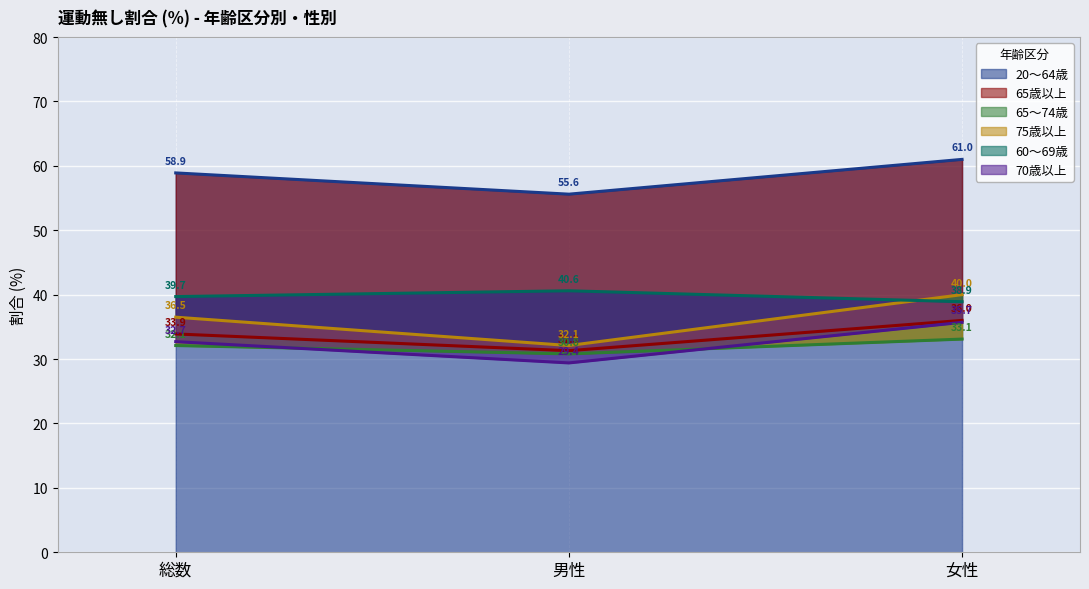

How many series are shown in this chart?

6